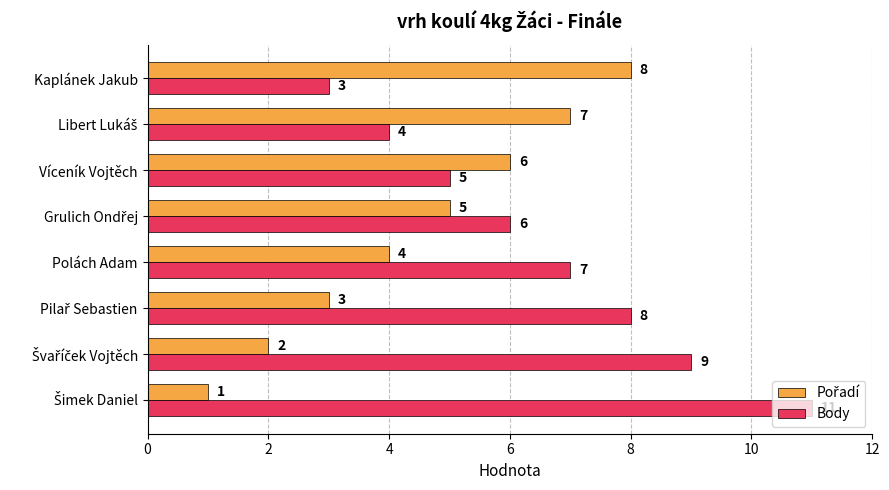

Is it true that Body equals 3 at Kaplánek Jakub?

True